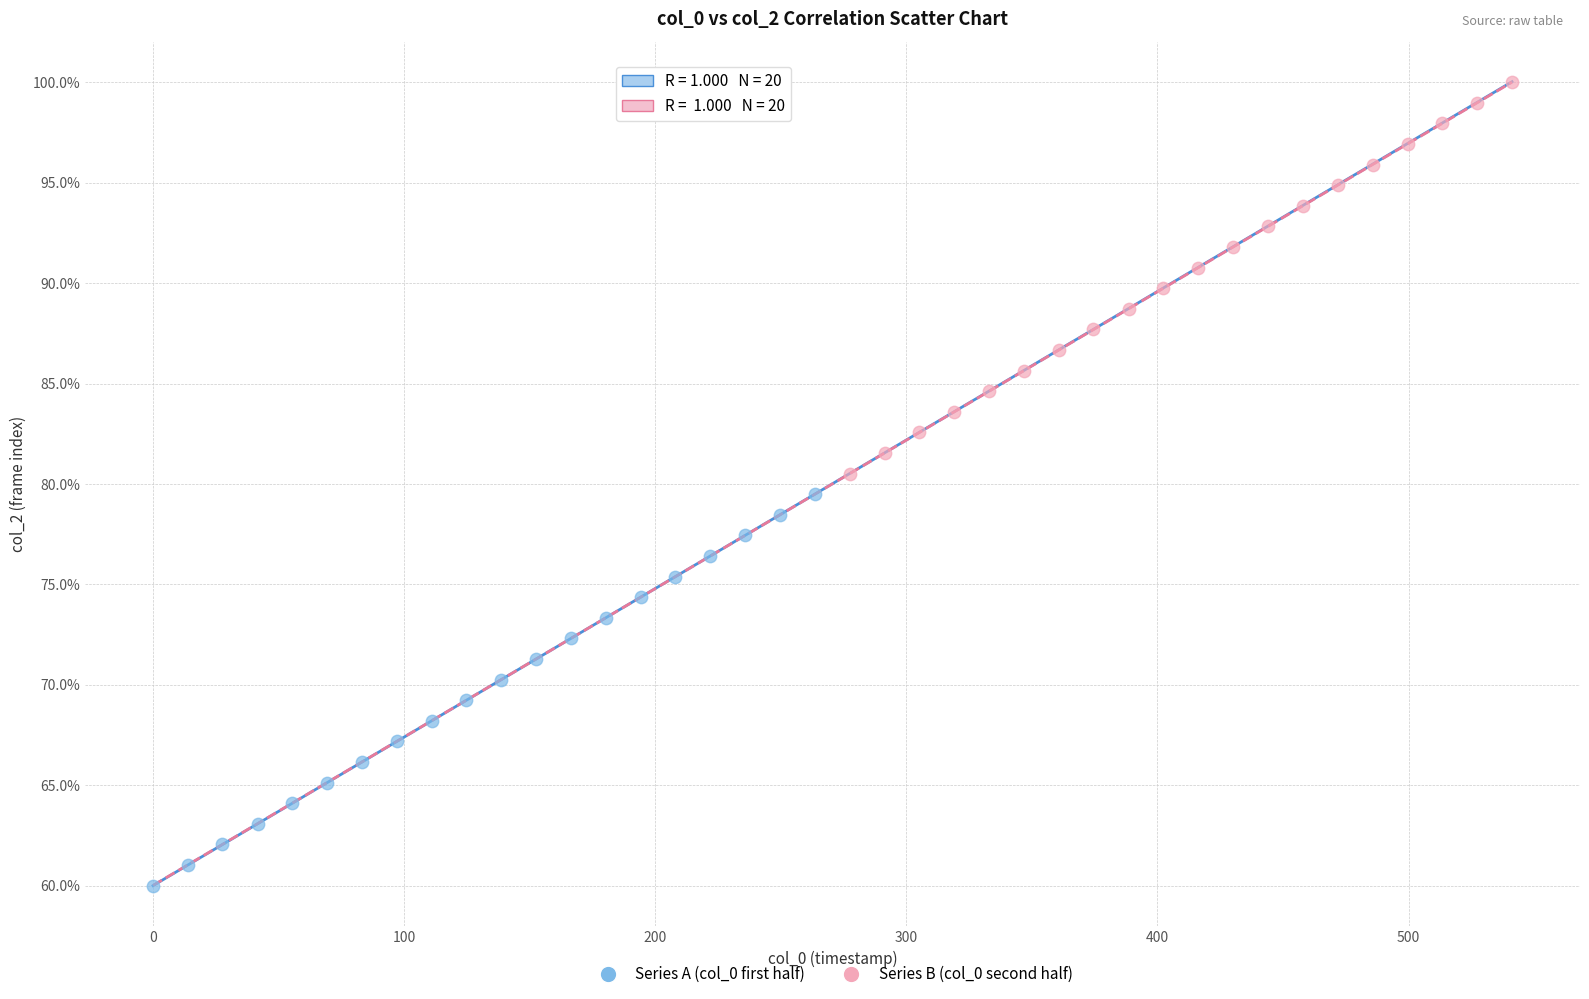

Which series reaches the maximum Y coordinate?

Series B (col_0 second half)